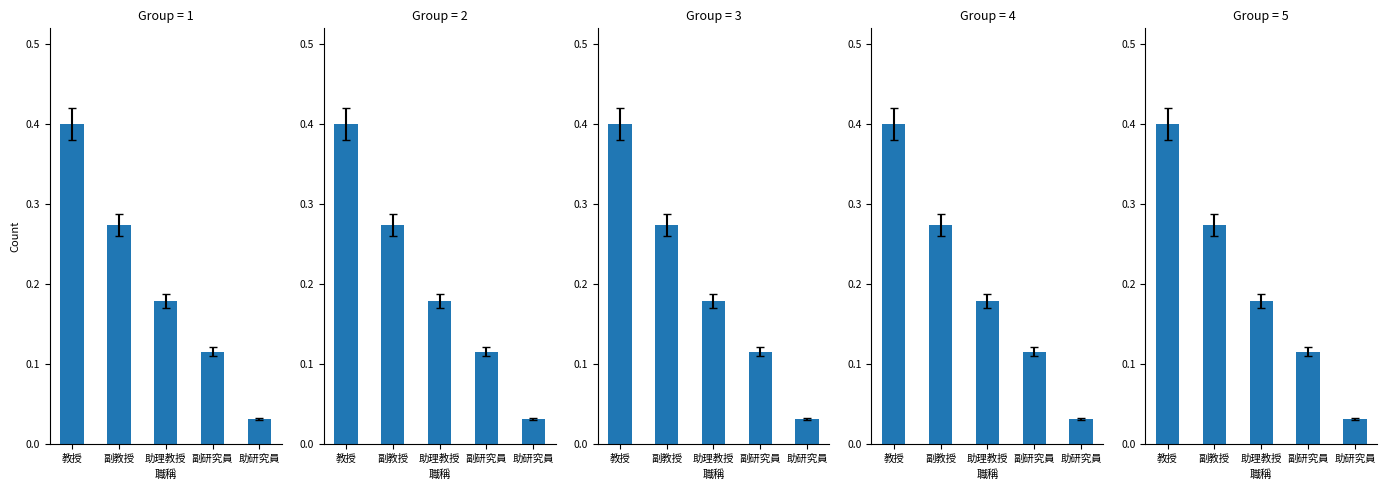

The value at 助研究員 is 0.0. True or false?

True